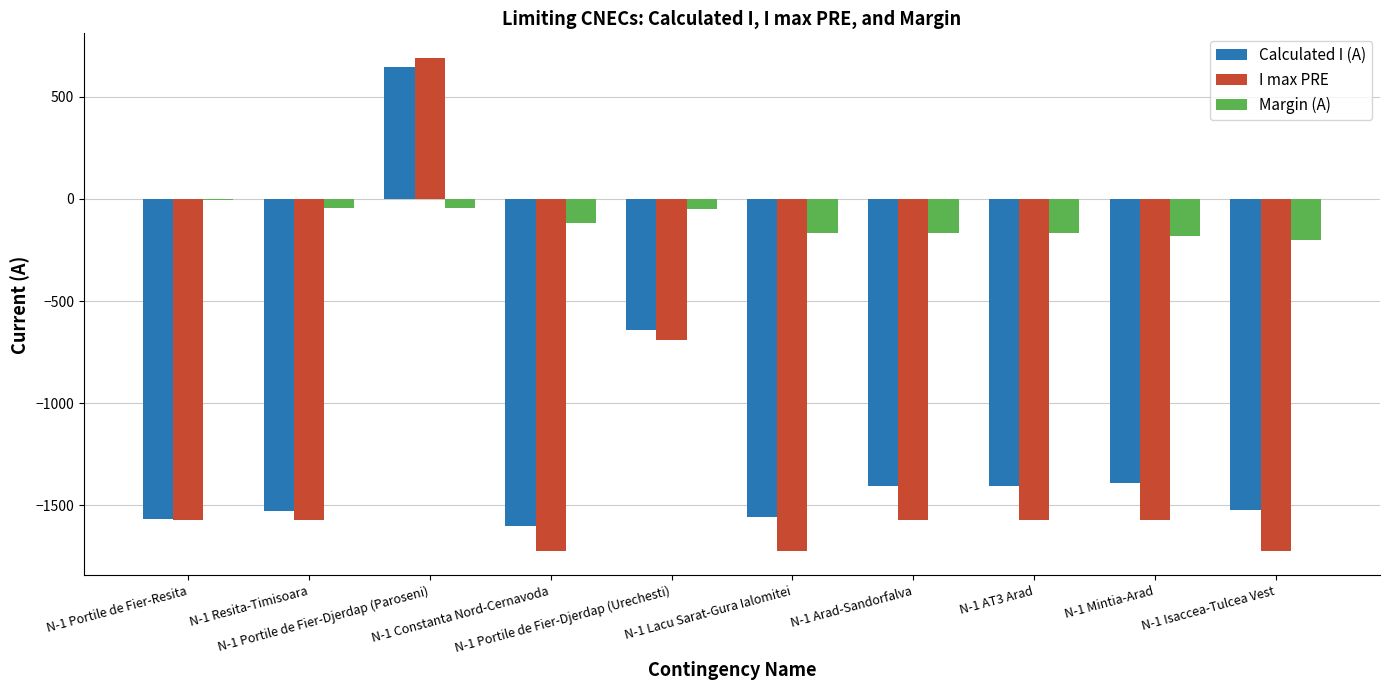

Which series has the largest total across all categories?

Margin (A)